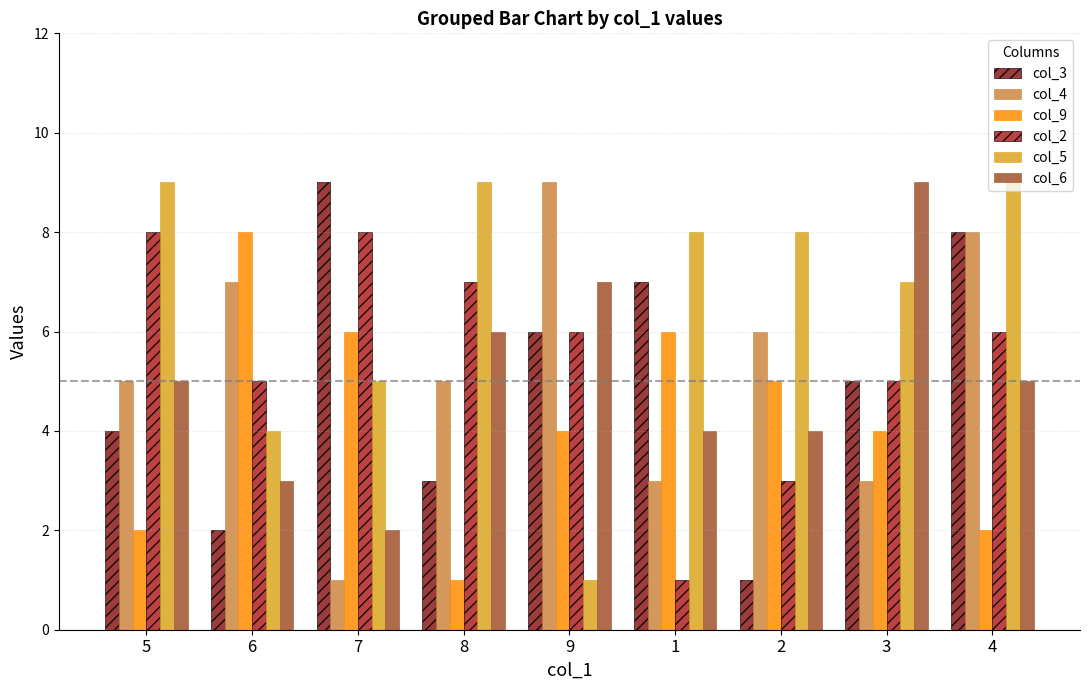

Between 1 and 3, which series saw the biggest shift?

col_6